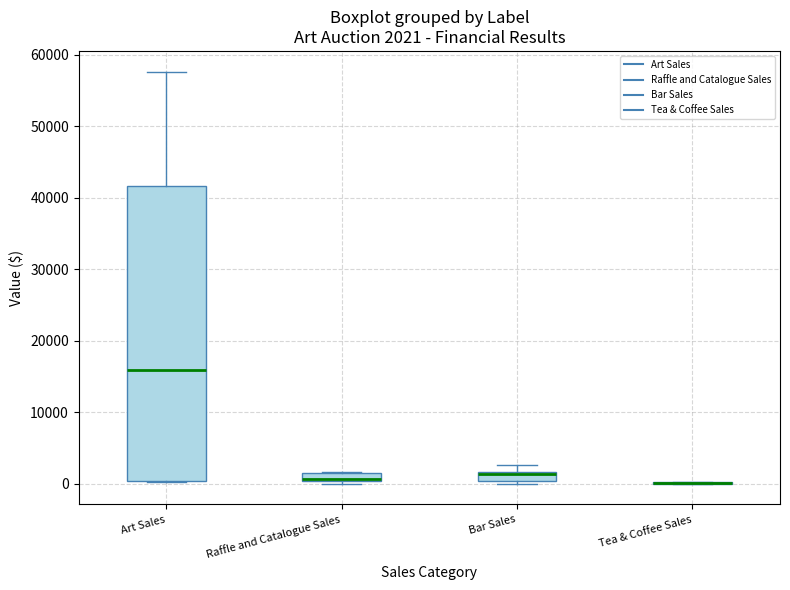

Comparing the boxes themselves (not the whiskers), which one is the tallest?

Art Sales